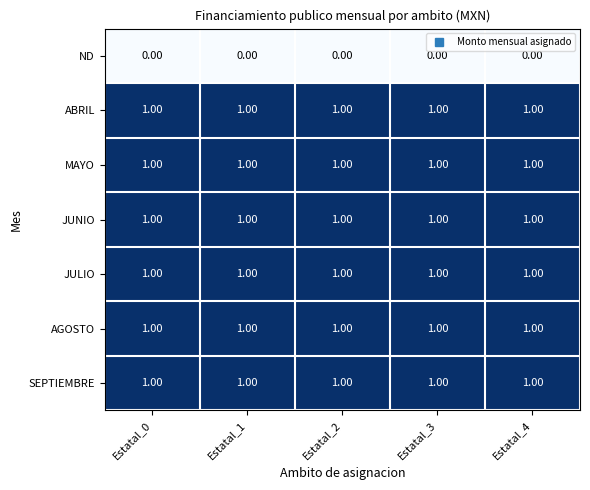

Is the value of ND at Estatal_0 greater than the value of AGOSTO at Estatal_1?

No